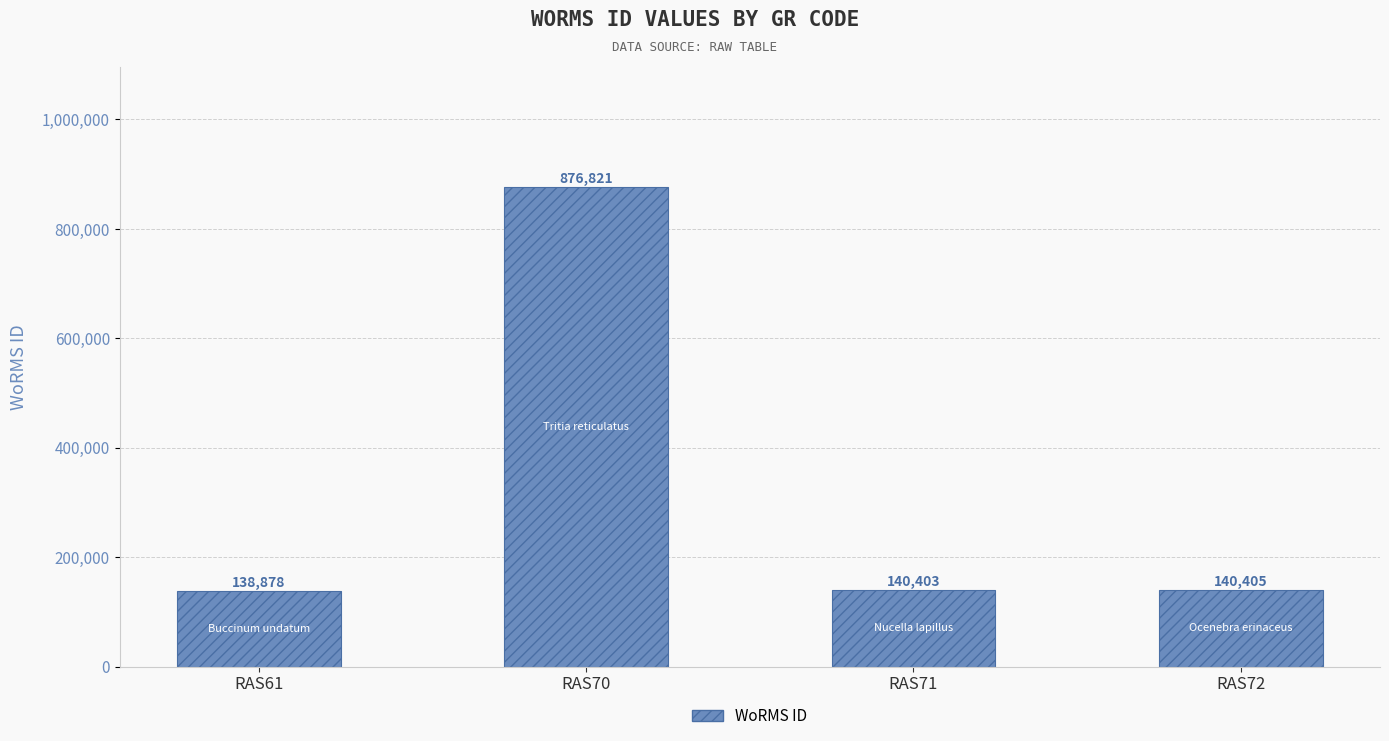

Rank the categories by value from lowest to highest.

RAS61, RAS71, RAS72, RAS70